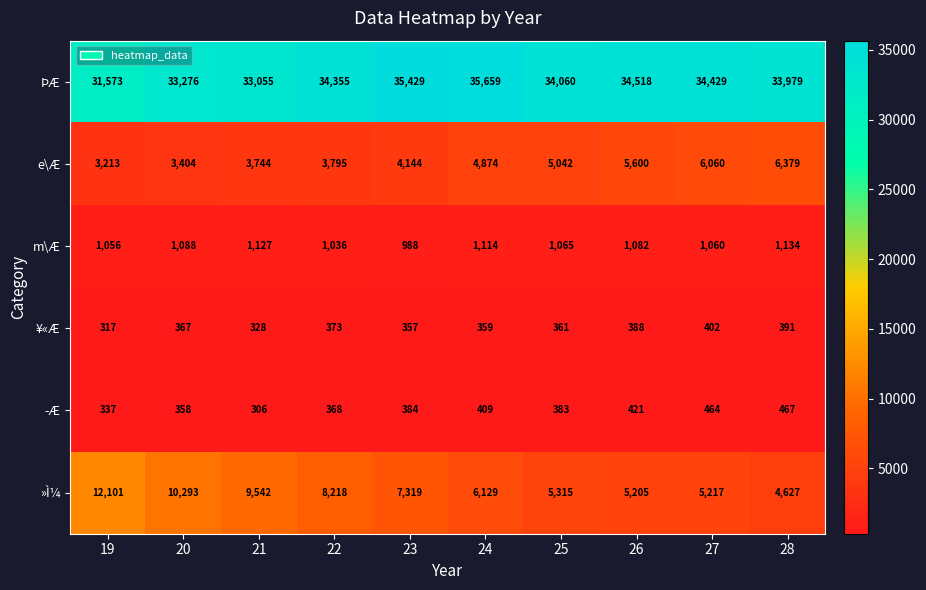

Which series has the widest spread of values?

»Ì¼